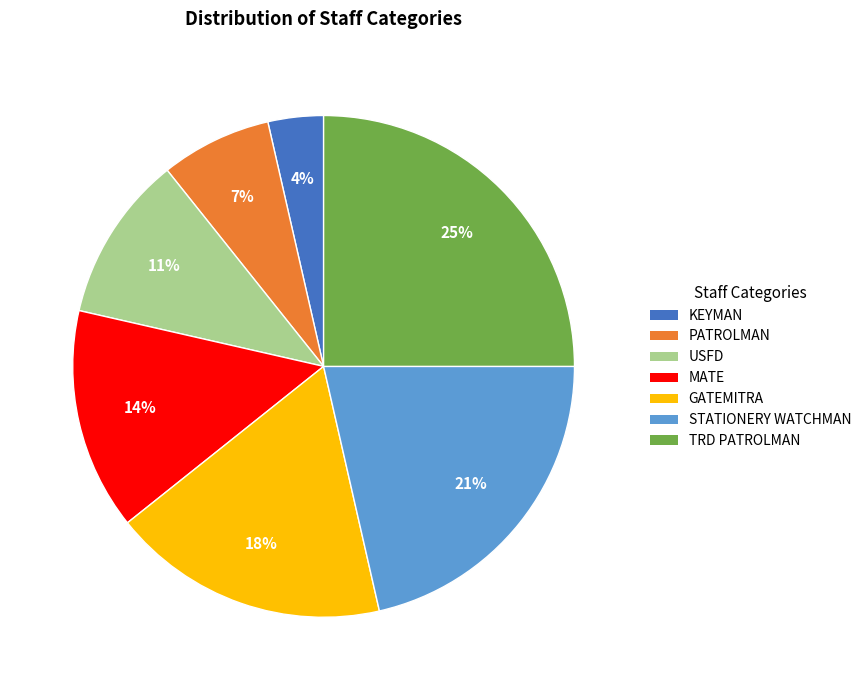

Rank the categories by value from lowest to highest.

KEYMAN, PATROLMAN, USFD, MATE, GATEMITRA, STATIONERY WATCHMAN, TRD PATROLMAN